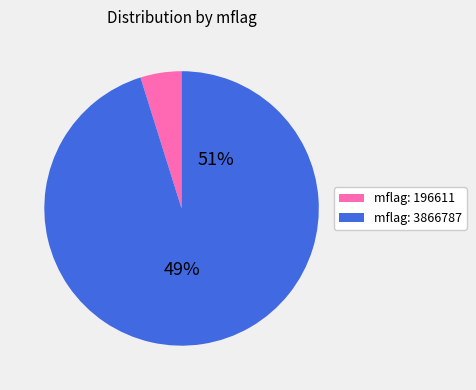

What is the largest slice in the pie chart?

3866787